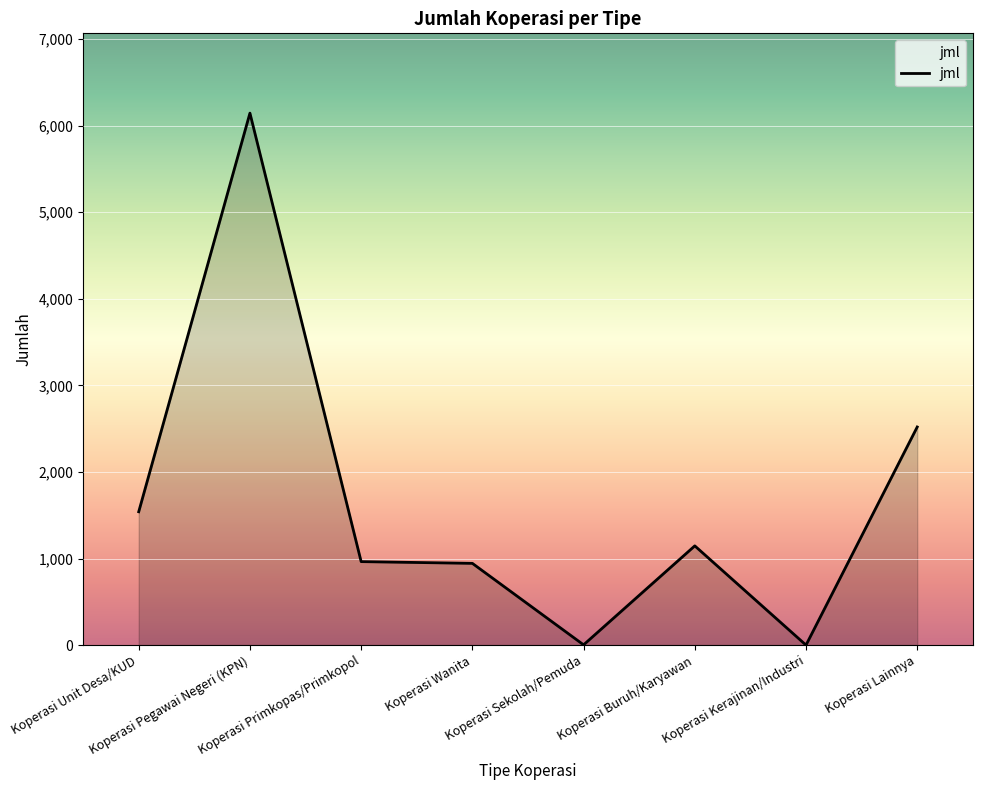

What is the difference between the maximum and minimum values?

6144